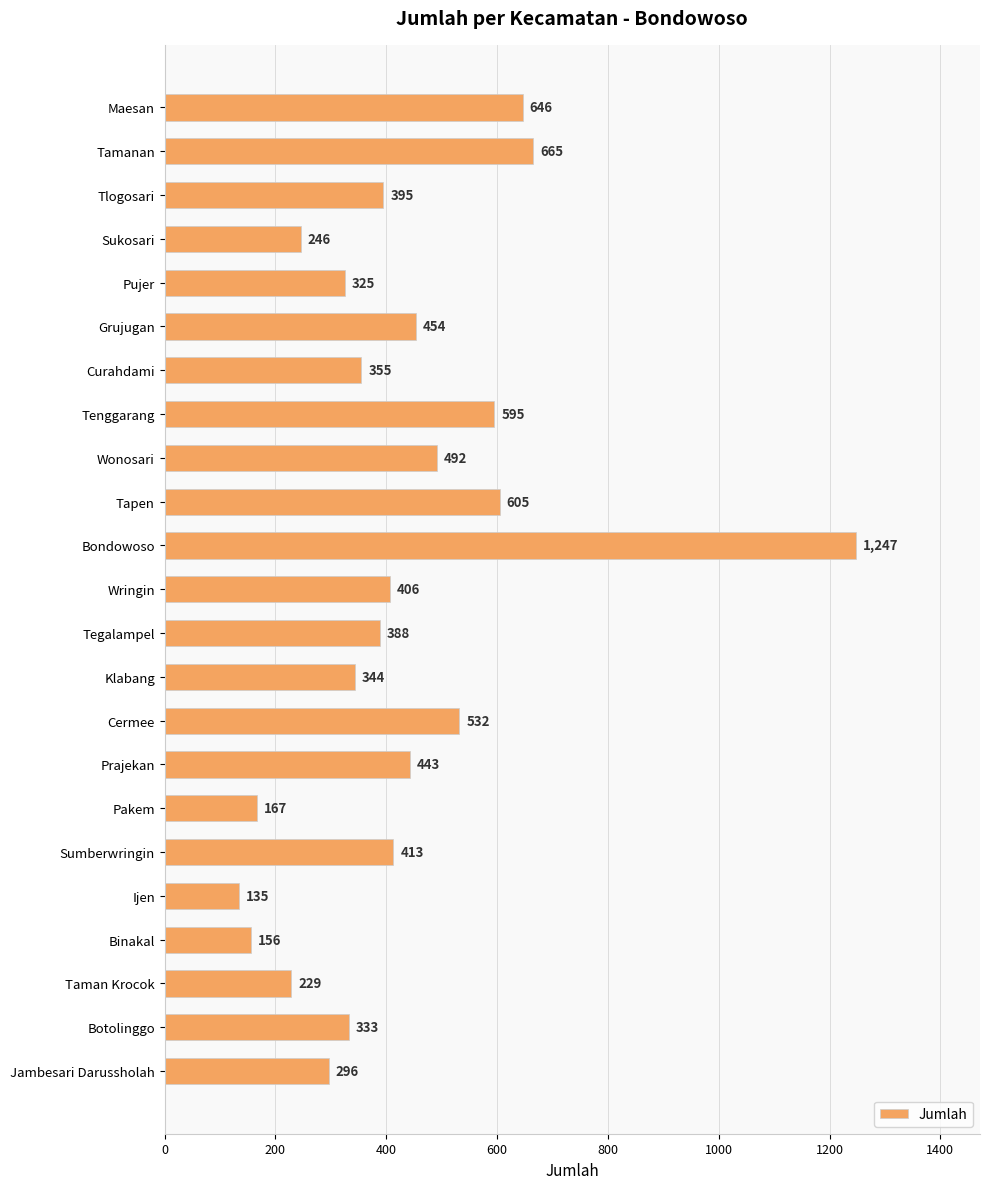

True or false: the data shows 576 at Sumberwringin.

False